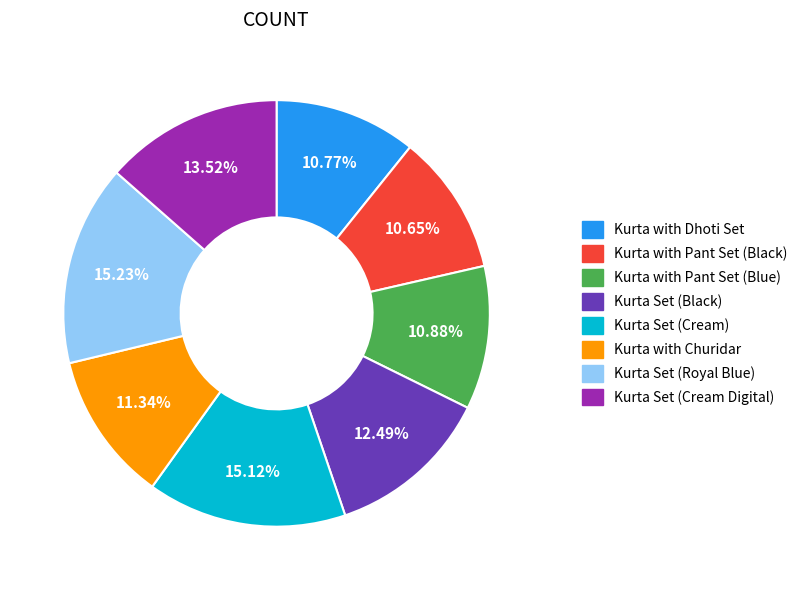

True or false: Kurta with Dhoti Set accounts for 16% of the total.

False